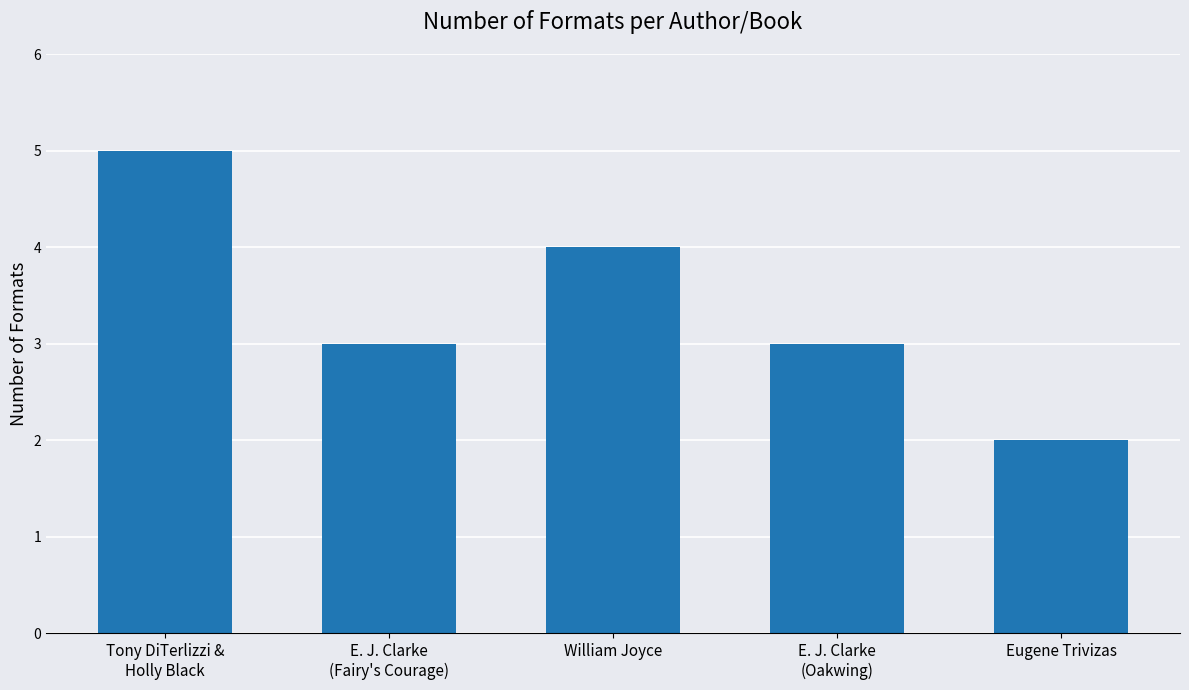

What position from the left is William Joyce?

3